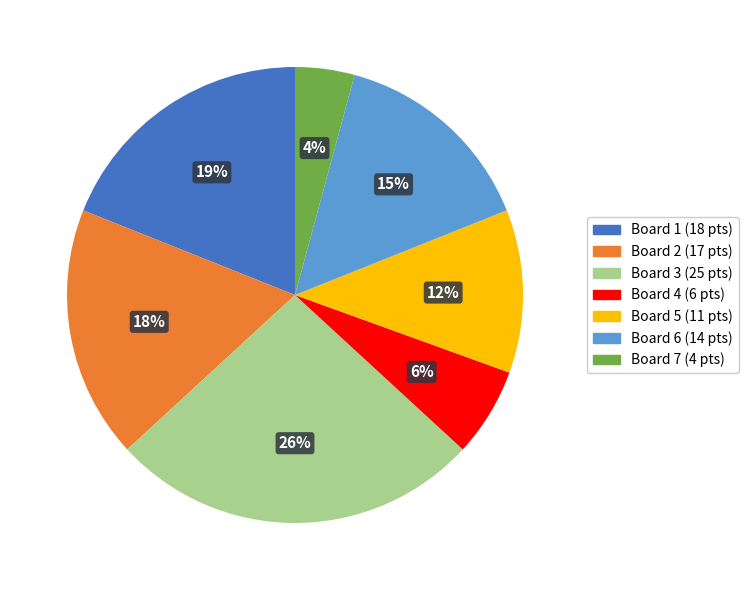

What percentage is the Board 7 slice, to the nearest percent?

4%